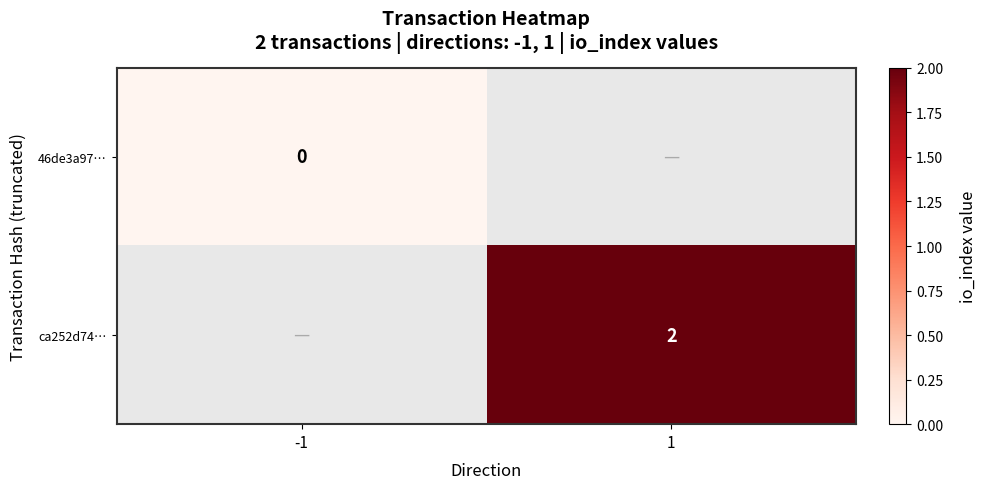

At how many categories does at least one series exceed 1?

1